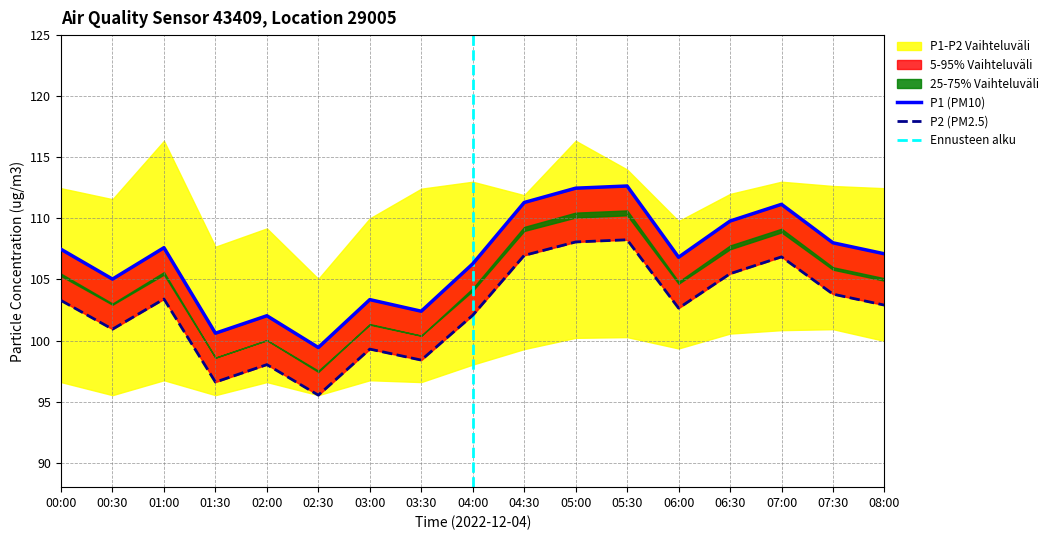

Which label corresponds to the largest value in the chart?

05:30